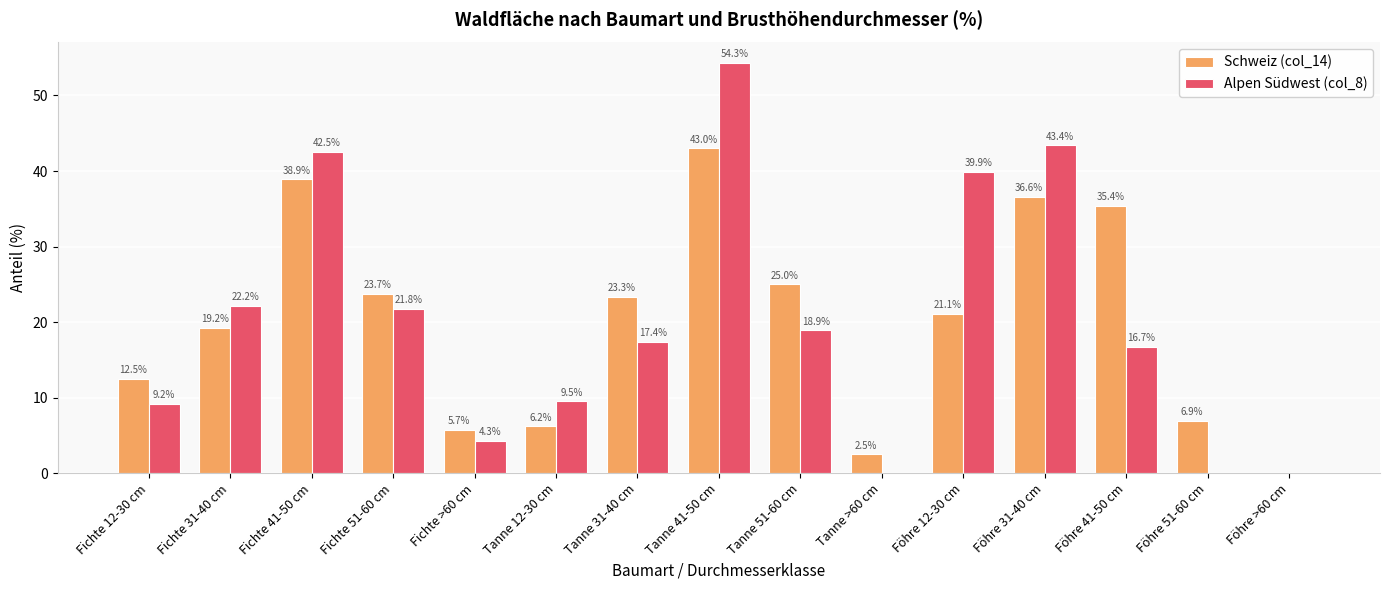

Are the bars grouped side by side (vs. stacked)?

Yes